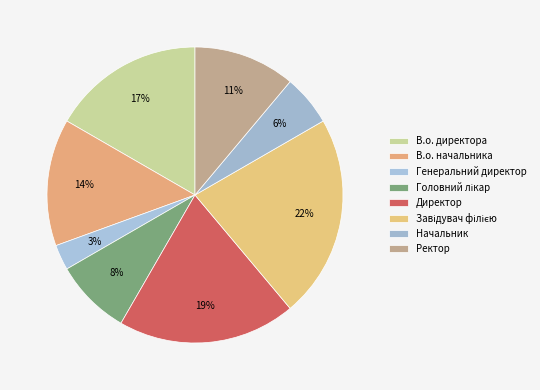

How many slices are in this pie chart?

8